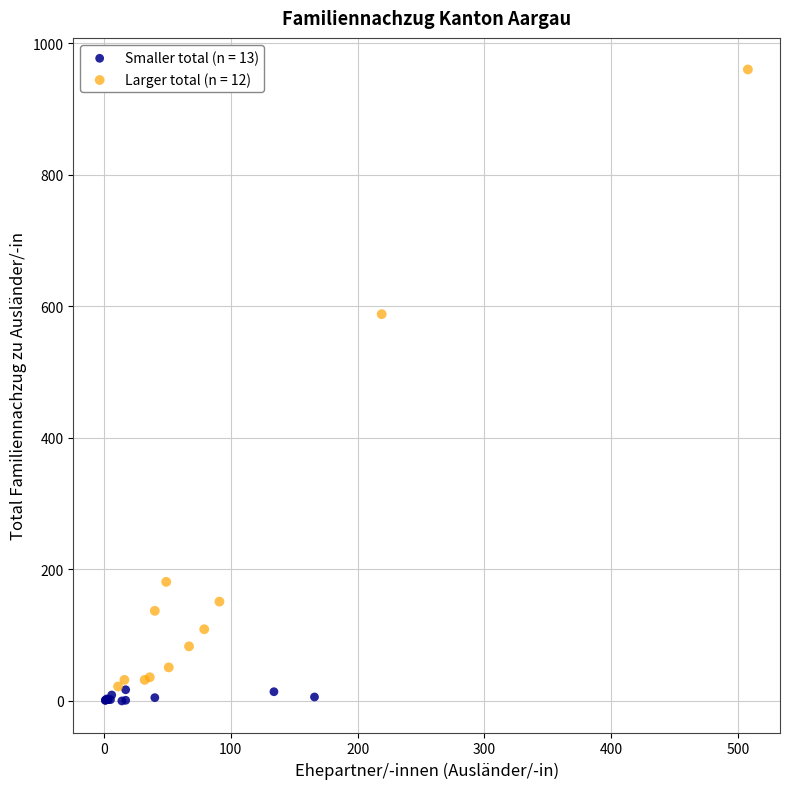

Which series has the largest Y range (max minus min)?

Larger total (n = 12)